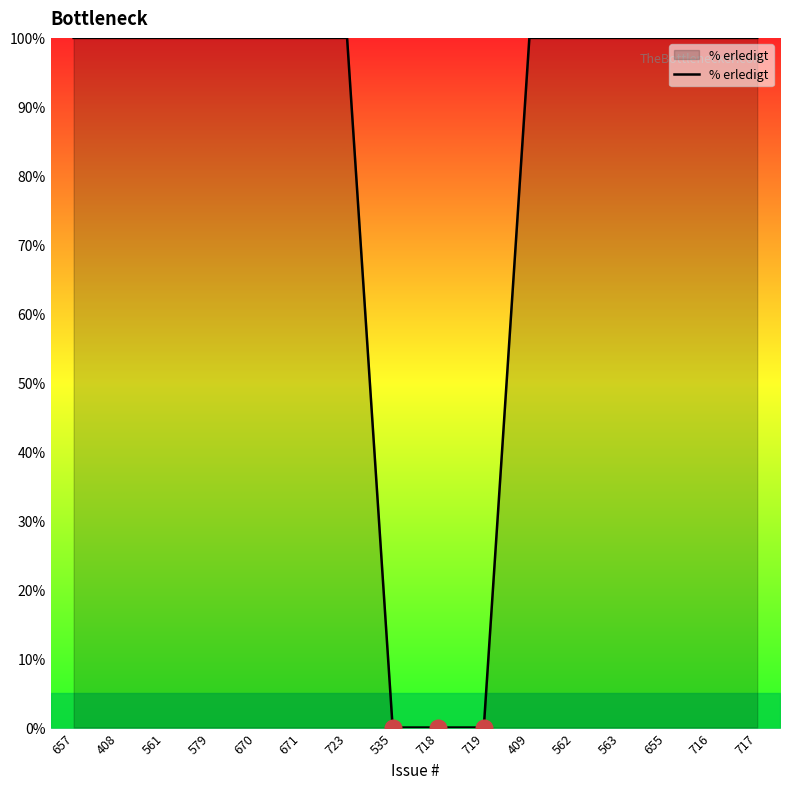

The value at 717 is 147. True or false?

False